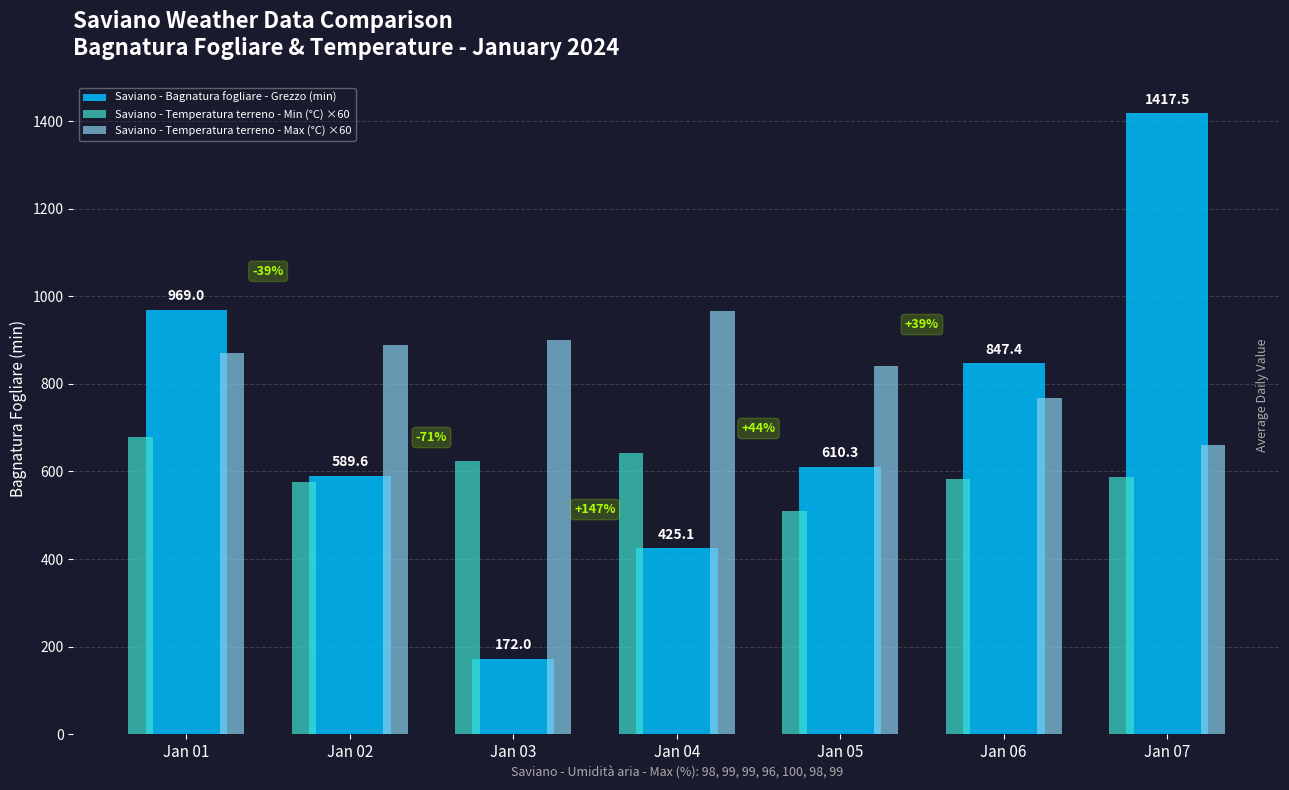

Are the bars grouped side by side (vs. stacked)?

Yes